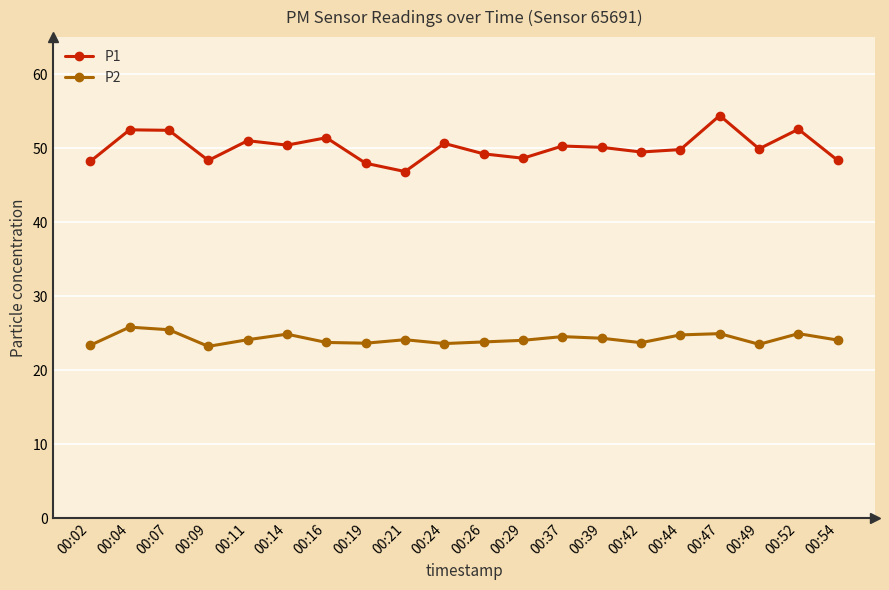

What is the maximum value for P1?

54.4